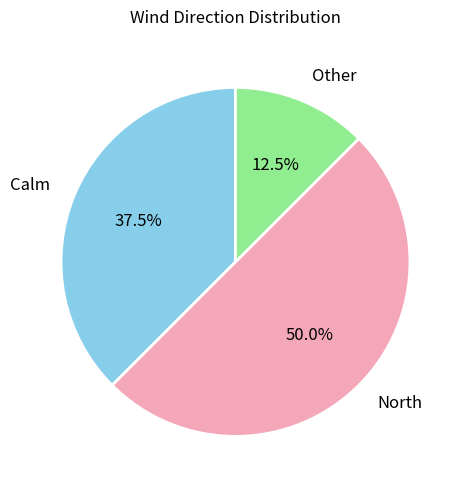

Is the sum of Other and North greater than half?

Yes